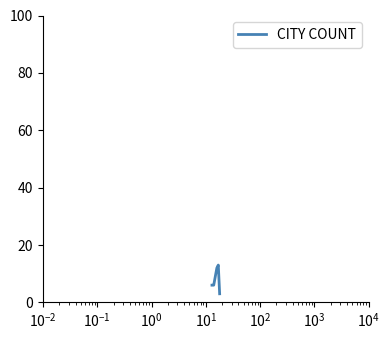

True or false: the data has more than 2 interior local peaks.

False